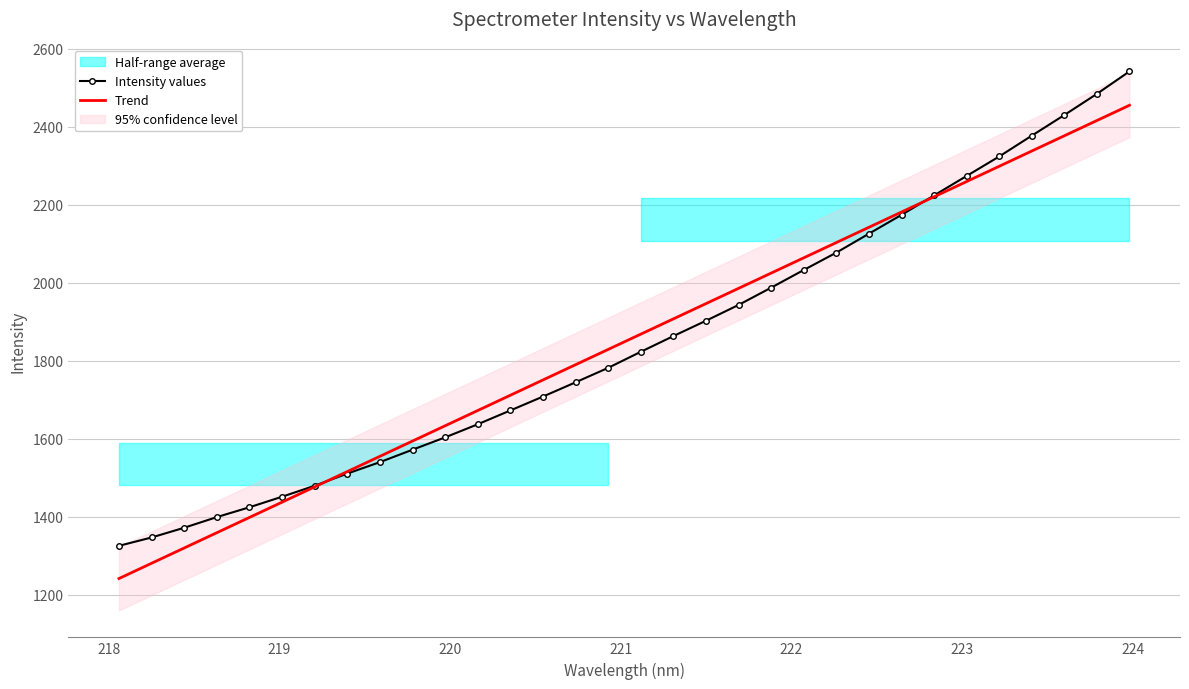

What is the maximum value for Trend?

2454.8